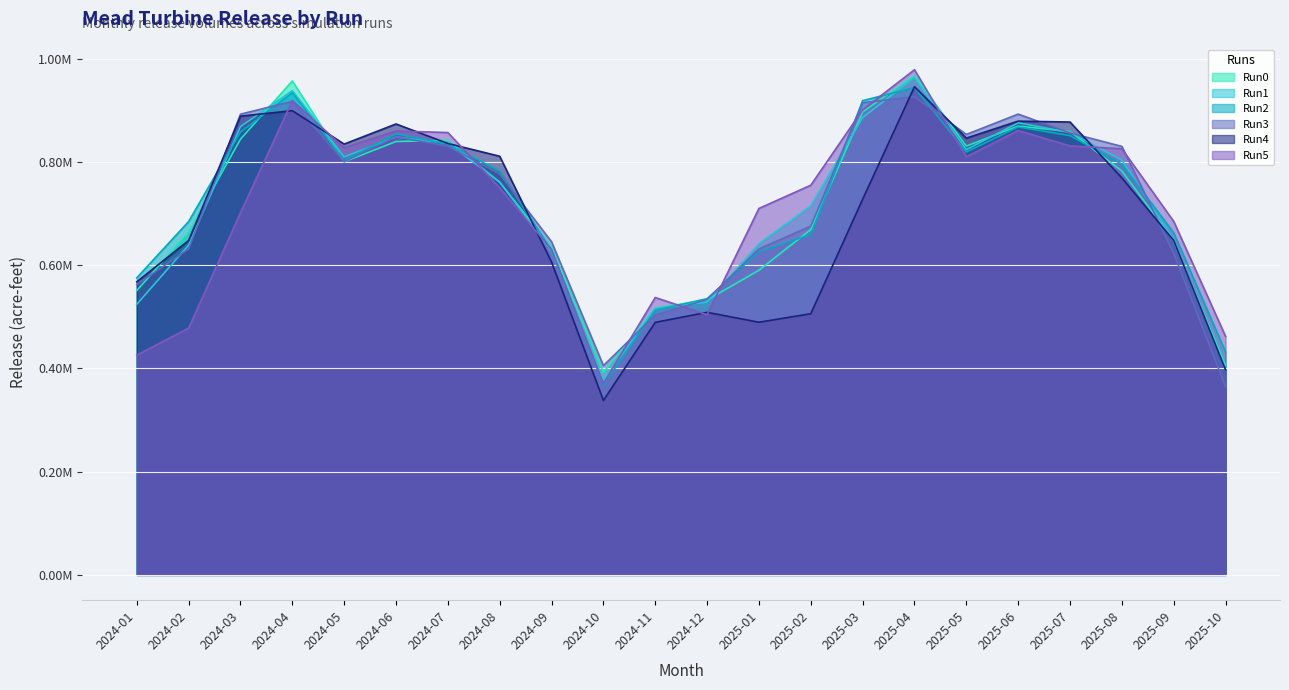

How many intersections are there between Run4 and Run5?

9